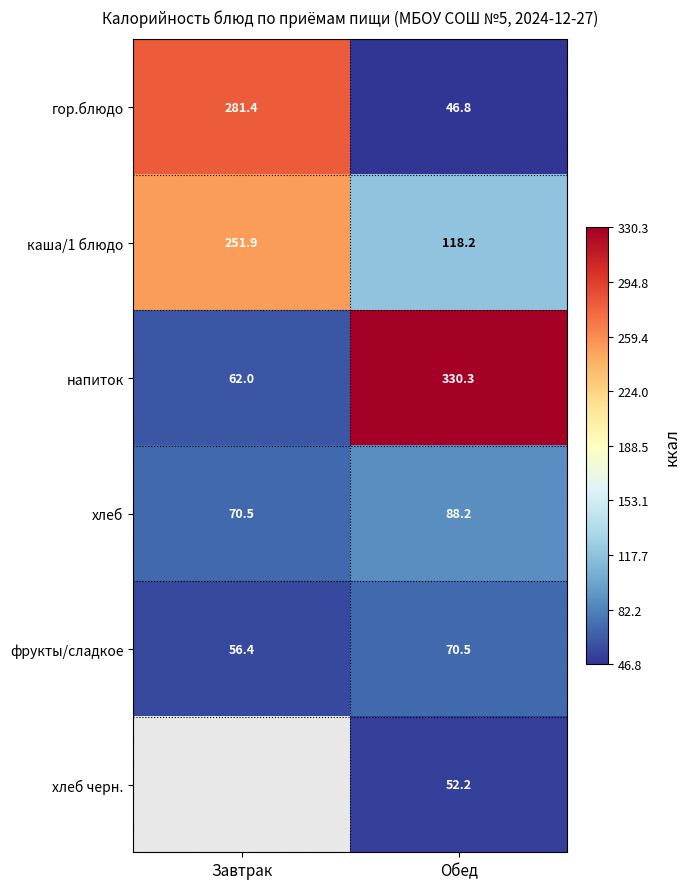

True or false: хлеб черн. has a value of 16.0 at Обед.

False